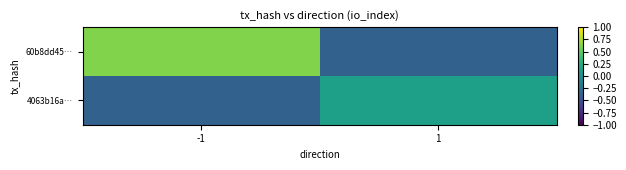

What is the total value across all series at 1?

-0.2